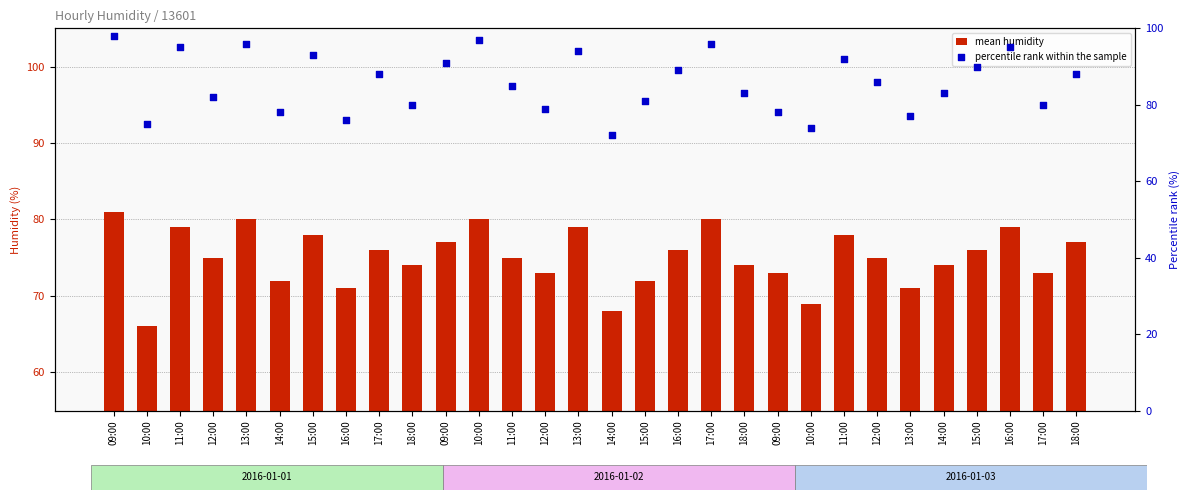

At which category is the sum across all series the highest?

09:00